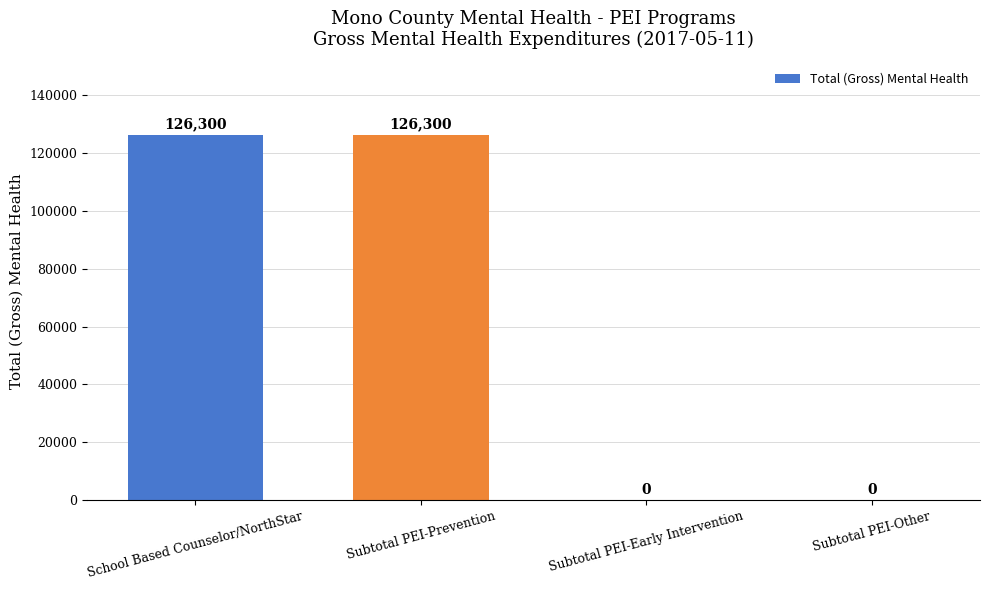

Read the value at Subtotal PEI-Prevention, to the nearest 50.

126300